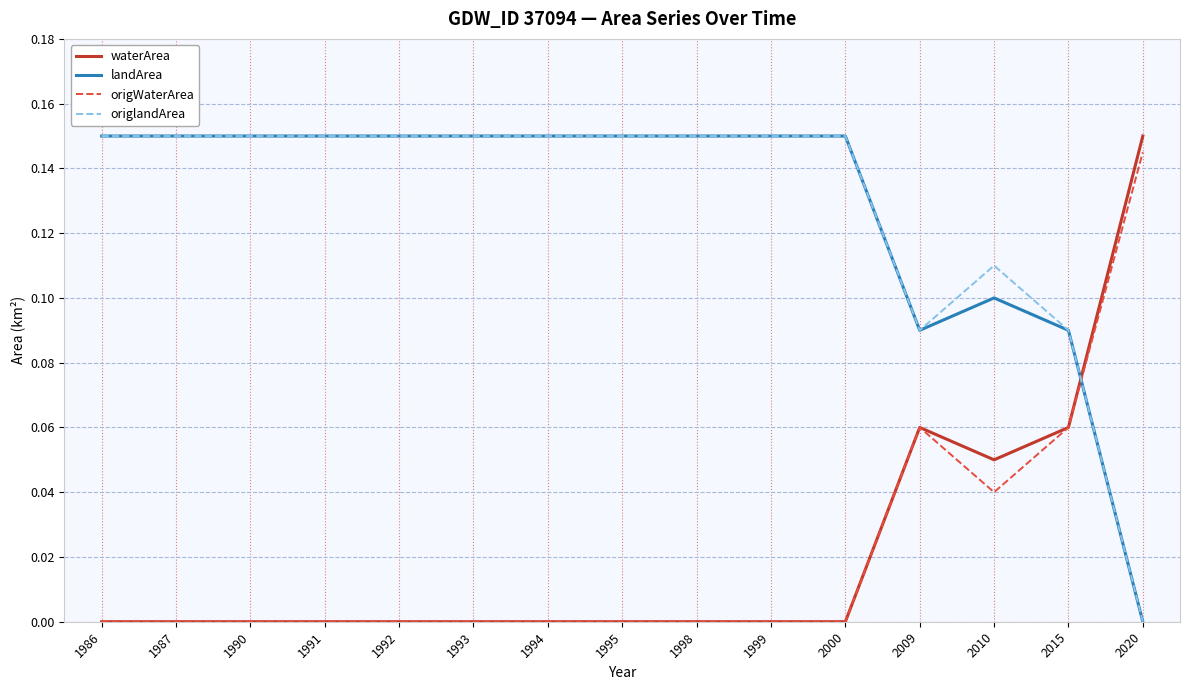

The origWaterArea series shows 0.0 at 1990. True or false?

True